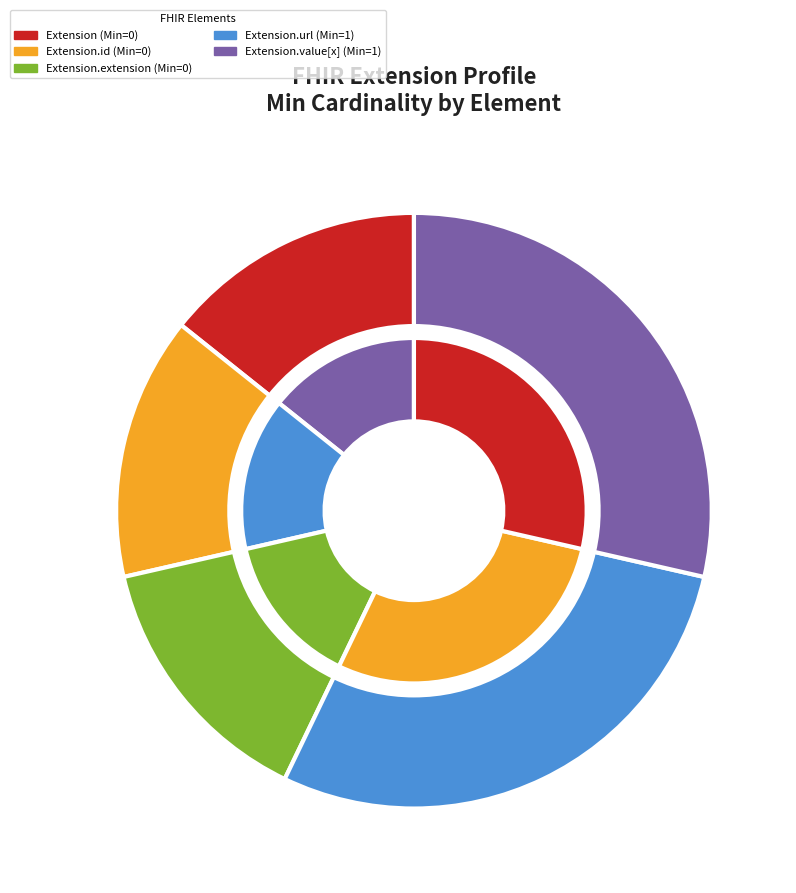

How many slices are in this pie chart?

5